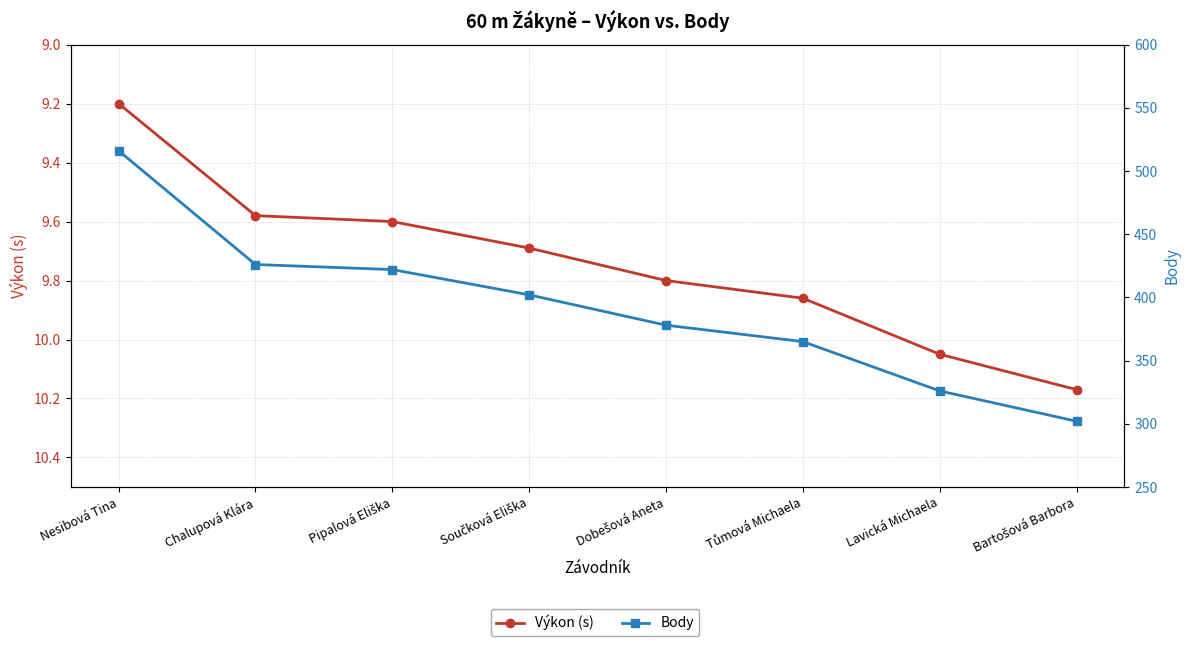

Reading right to left, transcribe all the data shown in this chart.

Výkon (s): 10.2	10.1	9.9	9.8	9.7	9.6	9.6	9.2
Body: 302.0	326.0	365.0	378.0	402.0	422.0	426.0	516.0